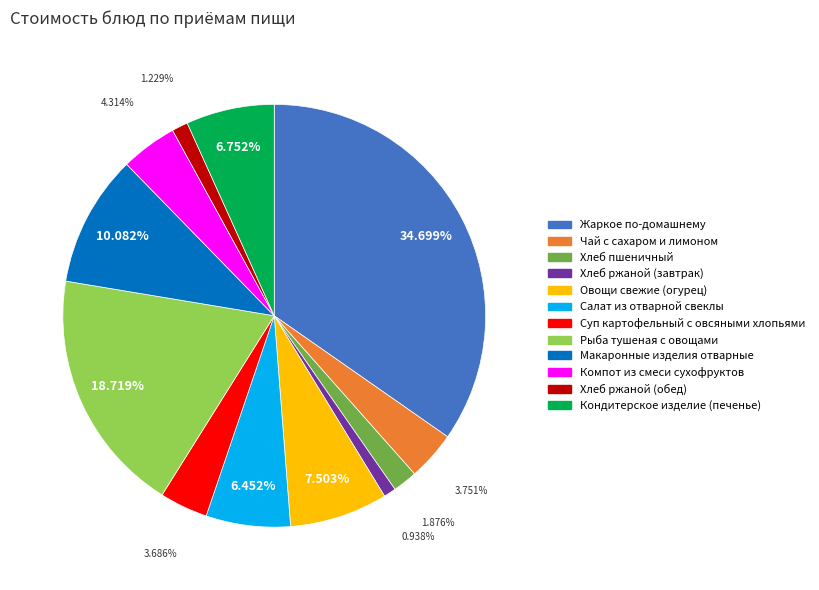

Is it true that Овощи свежие (огурец) is 1% of the pie?

False